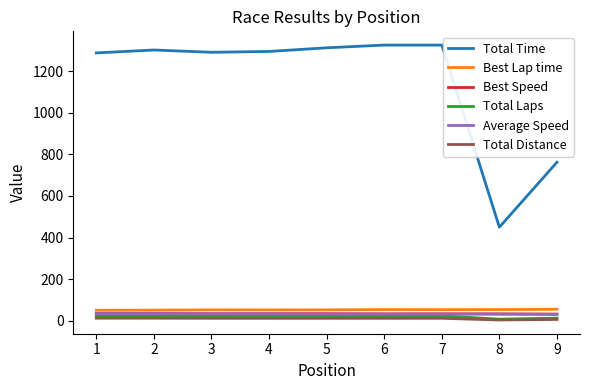

Which series has the widest spread of values?

Total Time